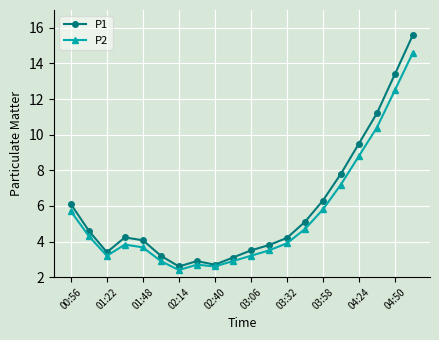

Which series has the largest range (max minus min)?

P1